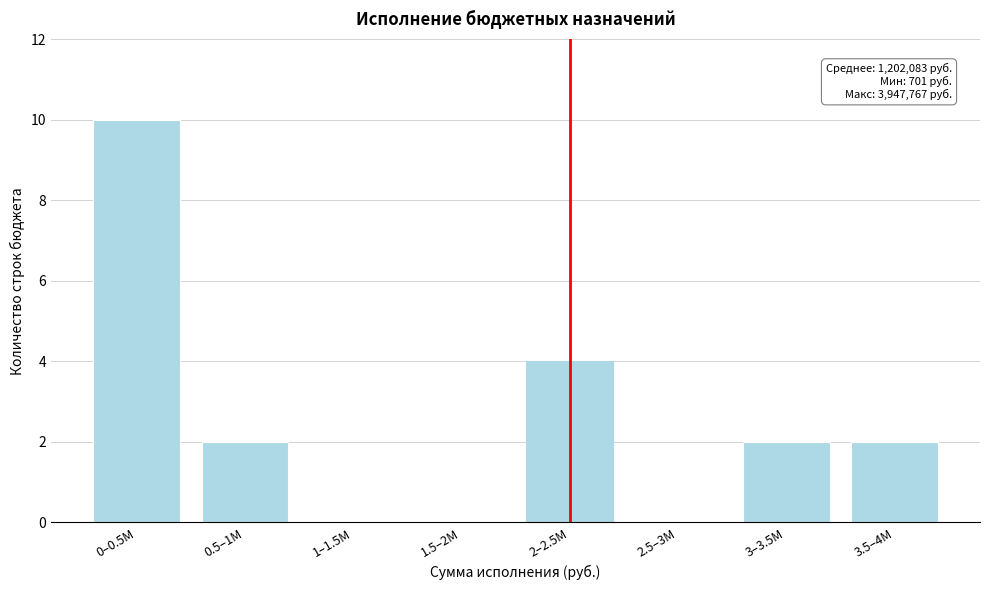

Reading left to right, extract all data points from this chart.

0–0.5M=10	0.5–1M=2	1–1.5M=0	1.5–2M=0	2–2.5M=4	2.5–3M=0	3–3.5M=2	3.5–4M=2